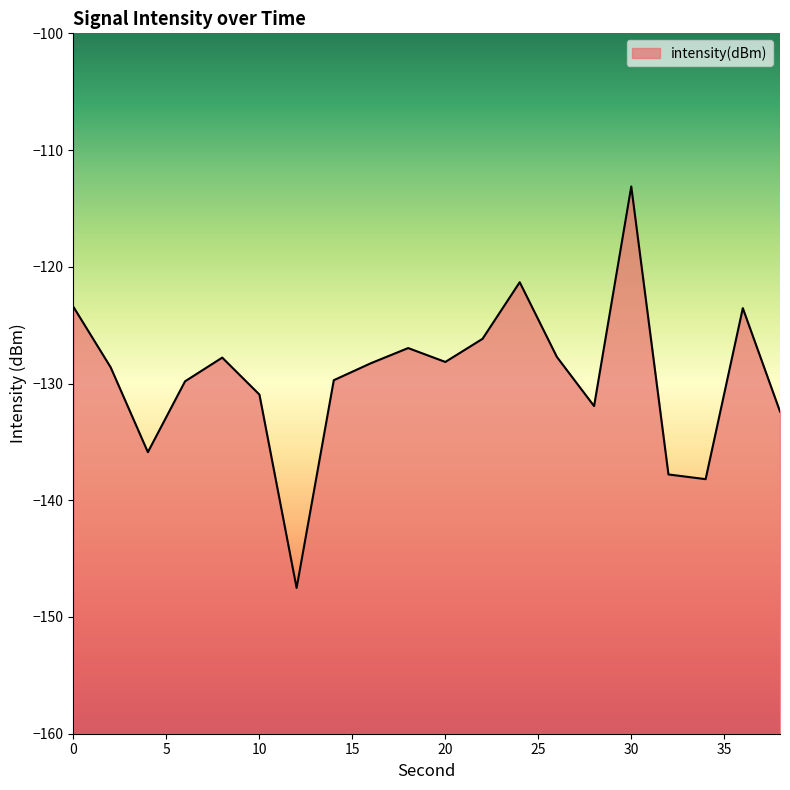

Which label corresponds to the largest value in the chart?

30